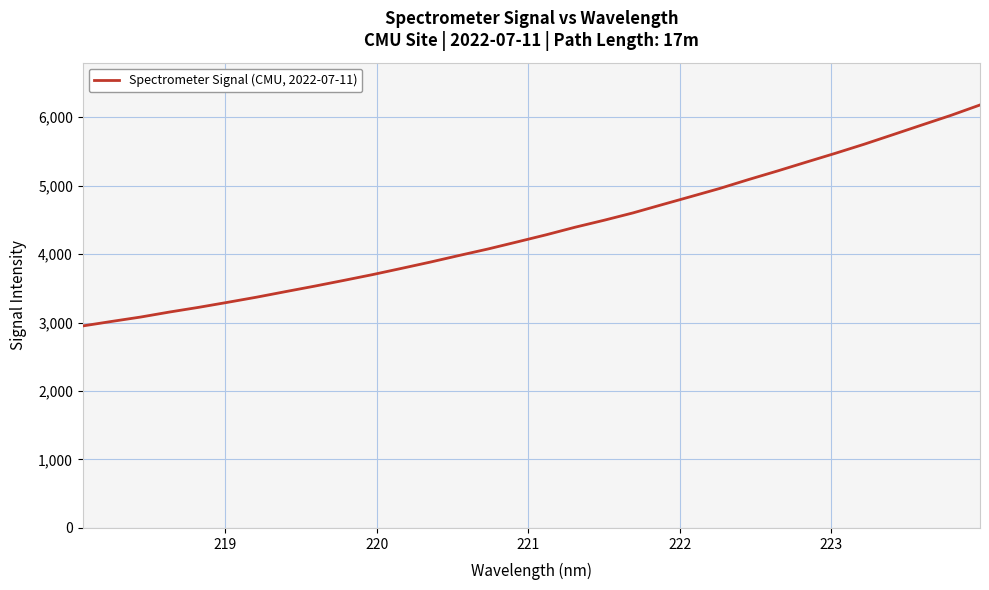

What is the difference between the maximum and minimum values?

3227.8